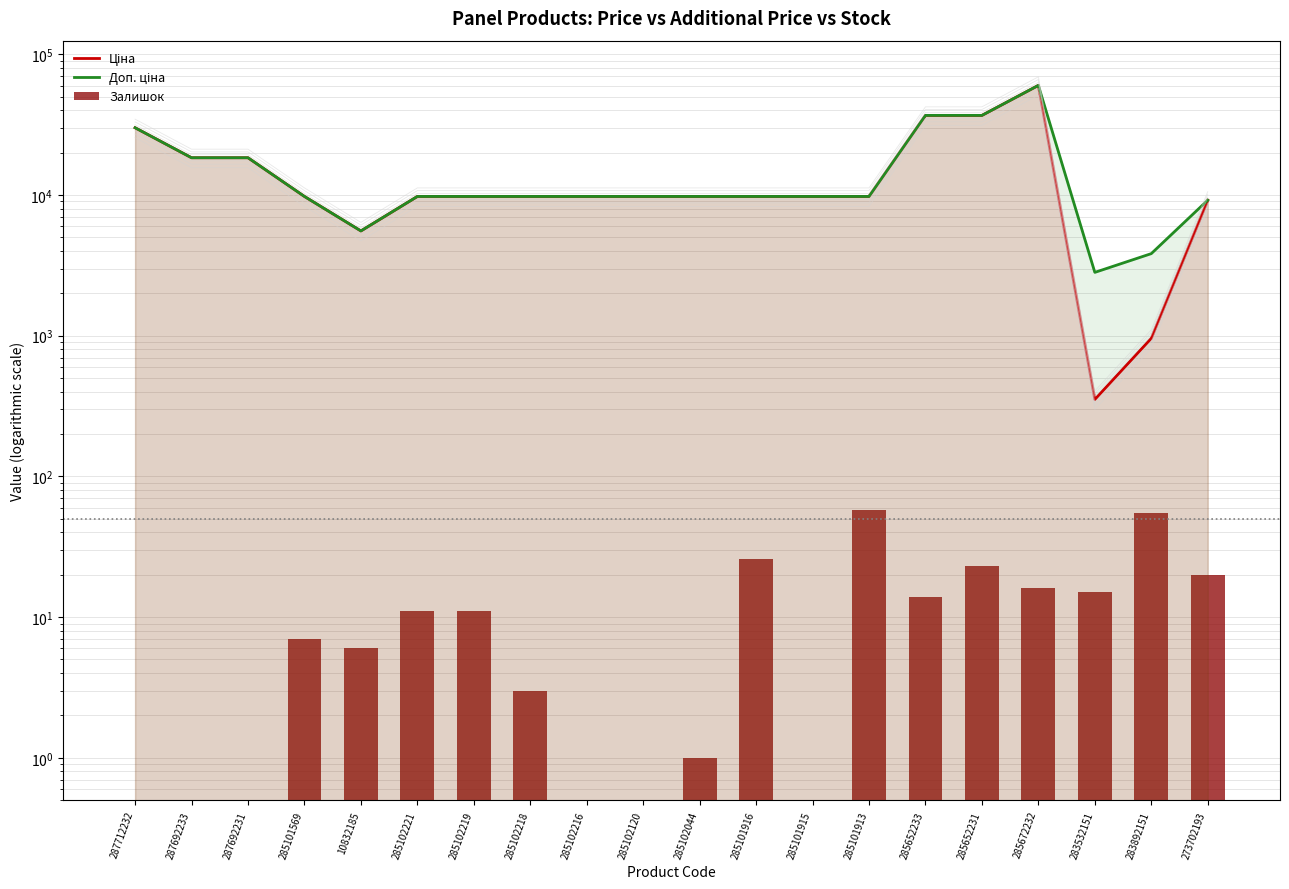

What is the difference between the second highest and minimum values in the Доп. ціна series?

34020.6